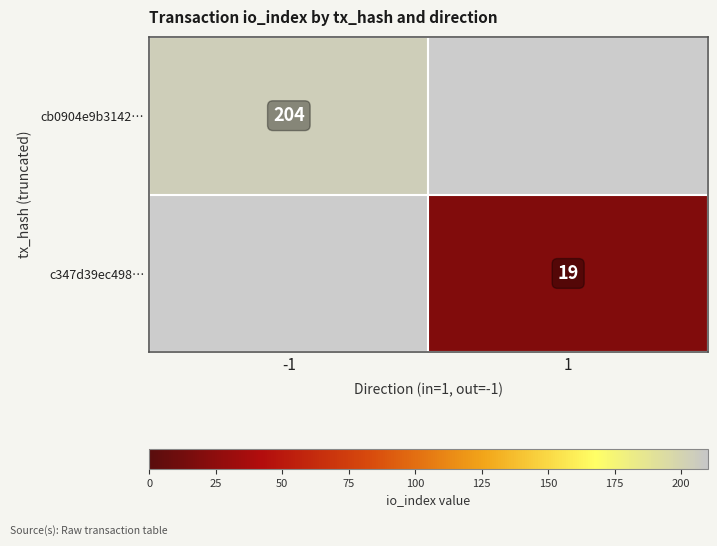

Is the value of cb0904e9b3142… at -1 greater than the value of c347d39ec498… at 1?

Yes